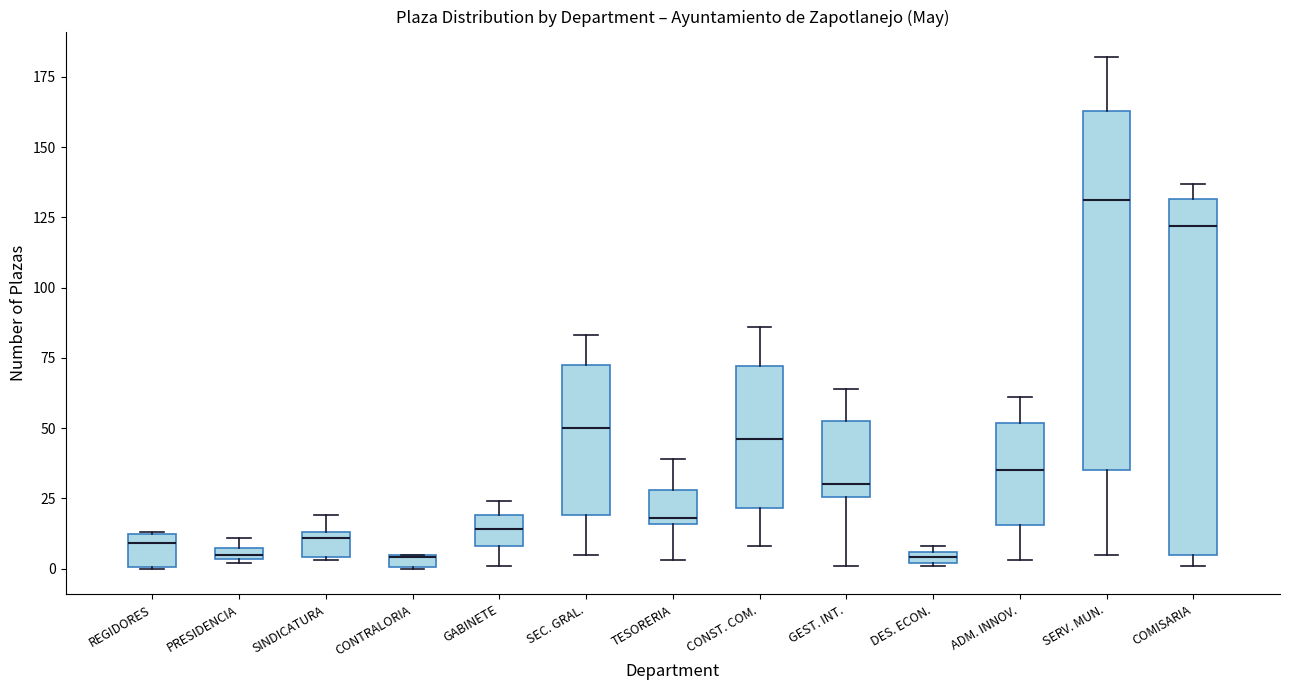

Where is the upper edge of the box for CONTRALORIA on the y-axis? The values are not printed on the chart, so give them approximately, as read against the axis.

5